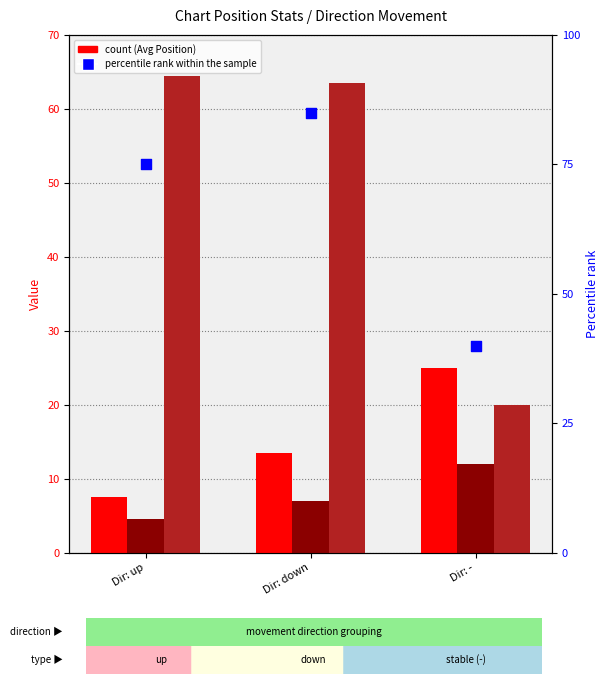

What is the total value across all series at Dir: down?

169.0